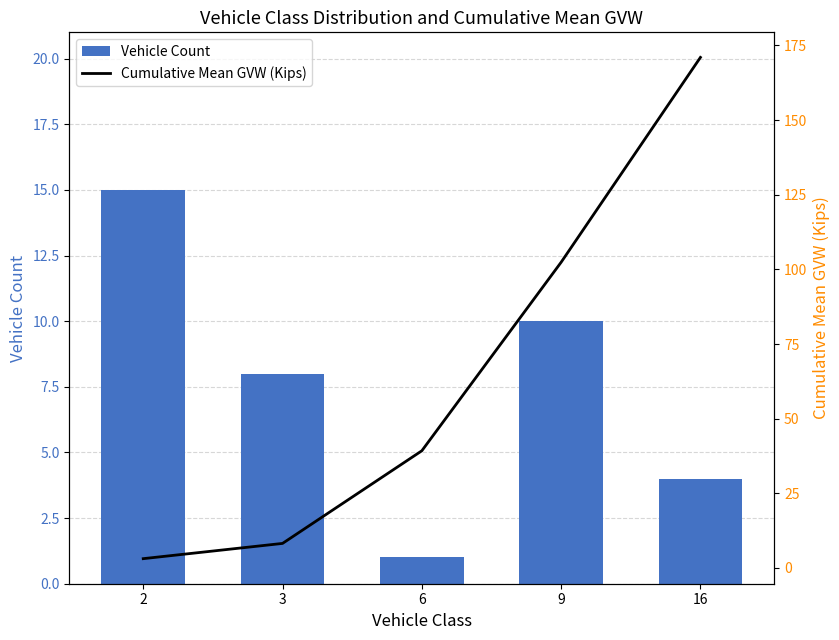

List the labels in order of Vehicle Count value, largest first.

2, 9, 3, 16, 6